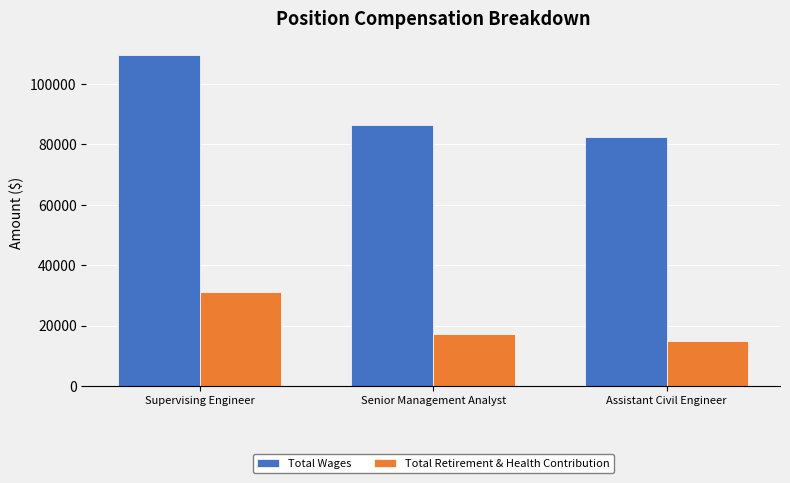

Count the Total Wages values in the range 82333 to 109562.

3